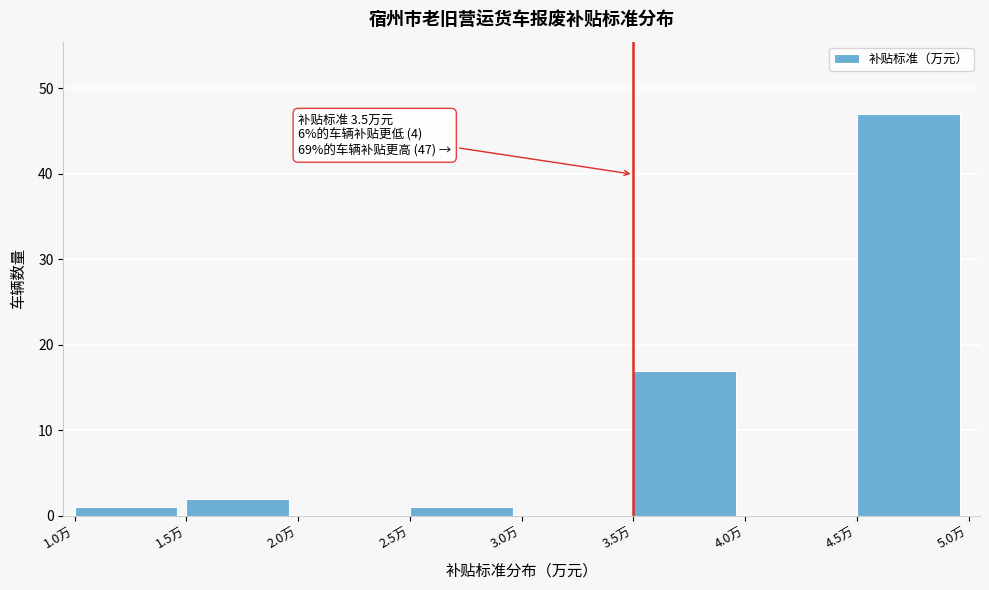

Over which range of the x-axis is the bar tallest?

4.5 to 5.0